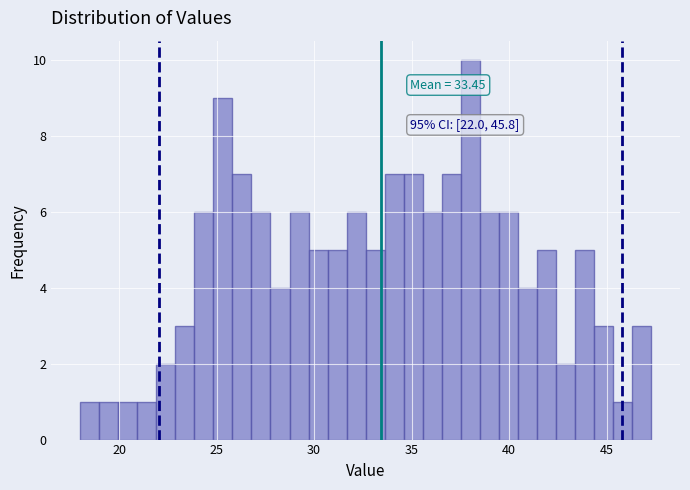

Read against the x-axis, roughly where is the centre of the tallest bar?

38.0